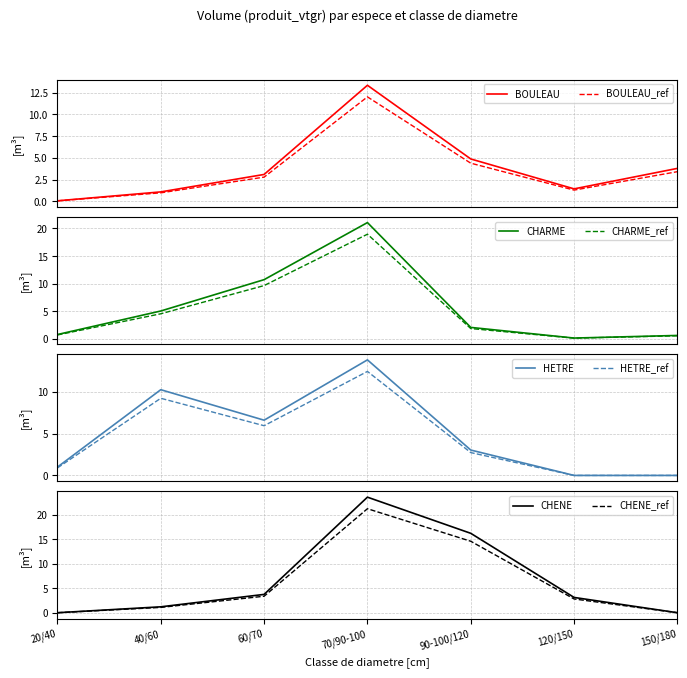

What is the average value of the CHENE series?

6.8